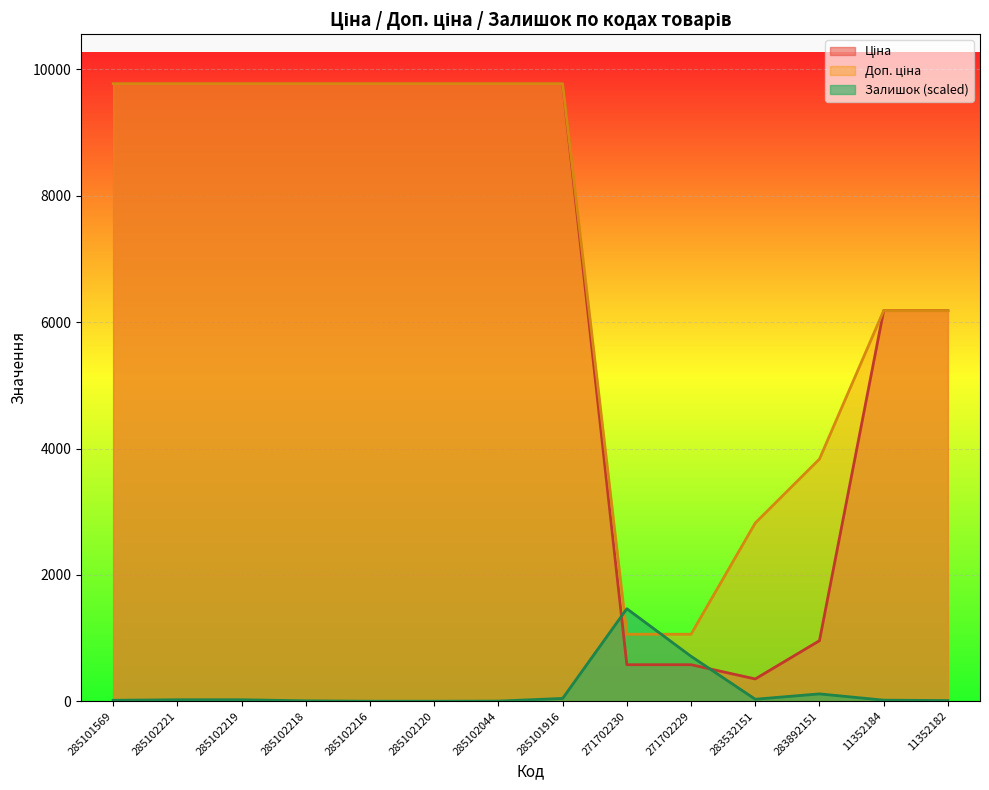

What is the sum of the Залишок values at 283532151 and 285102216?

31.6